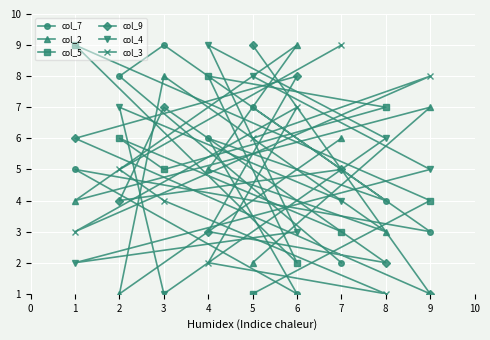

What is the sum of the col_9 values at 4 and 2?

7